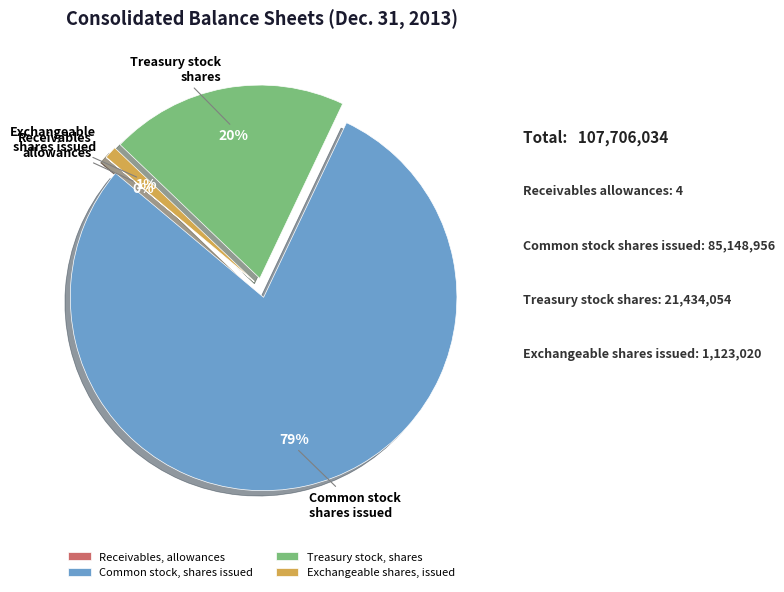

Which has a higher value, Treasury stock, shares or Exchangeable shares, issued?

Treasury stock, shares